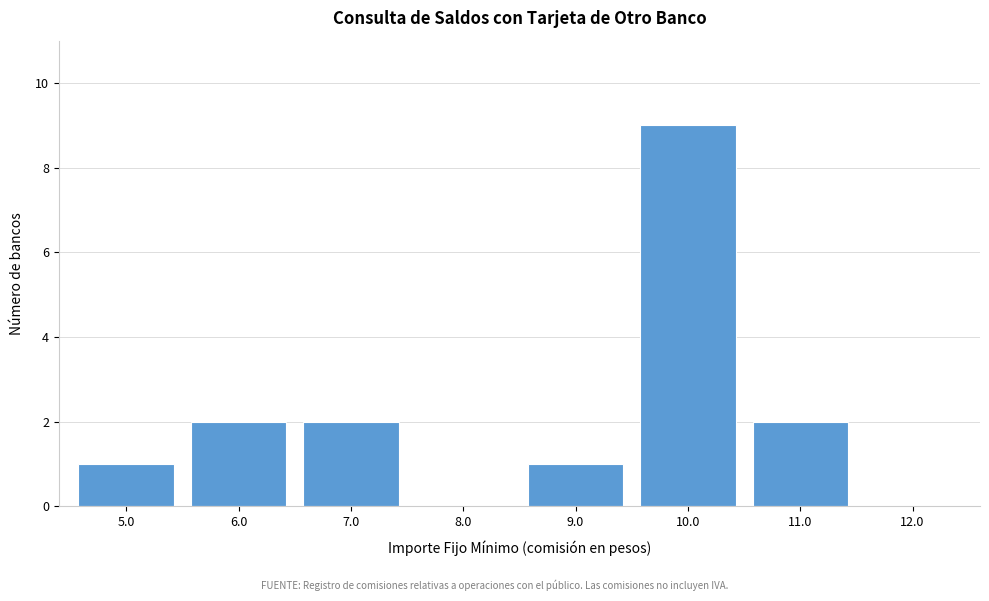

Reading left to right, transcribe all the data shown in this chart.

5.0=1	6.0=2	7.0=2	8.0=0	9.0=1	10.0=9	11.0=2	12.0=0